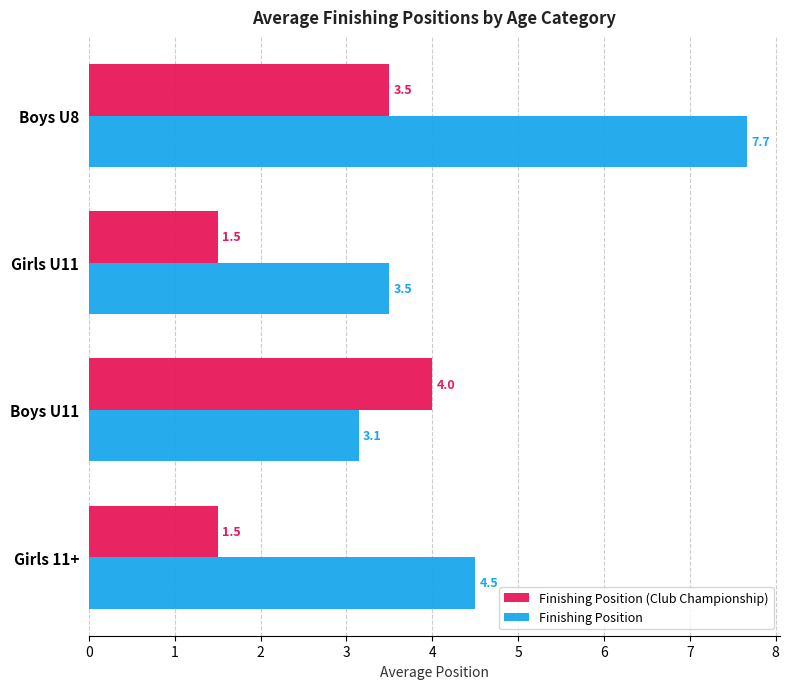

Rank the series by their average value, from highest to lowest.

Finishing Position, Finishing Position (Club Championship)